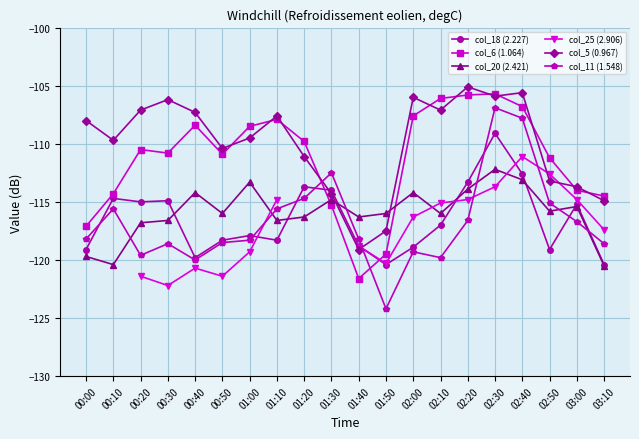

What is the total value across all series at 01:40?

-712.8